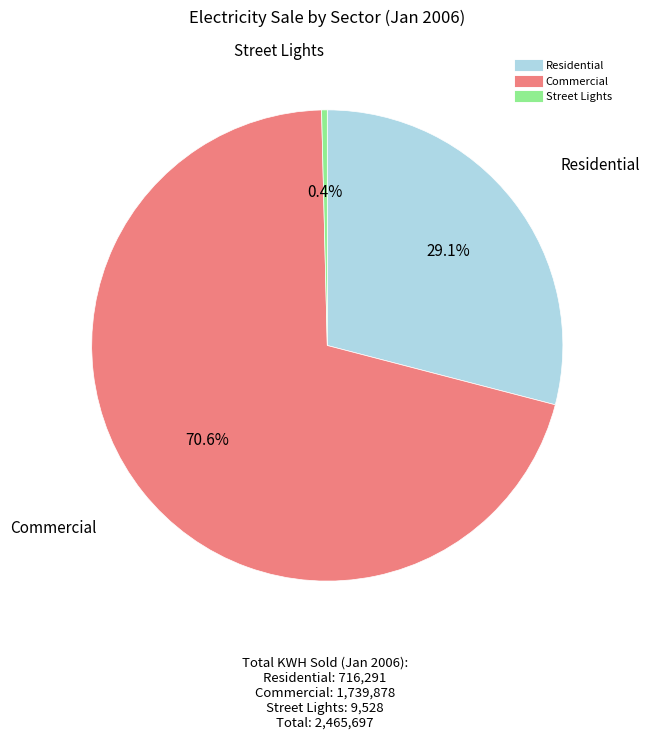

Does any single category account for the majority?

Yes